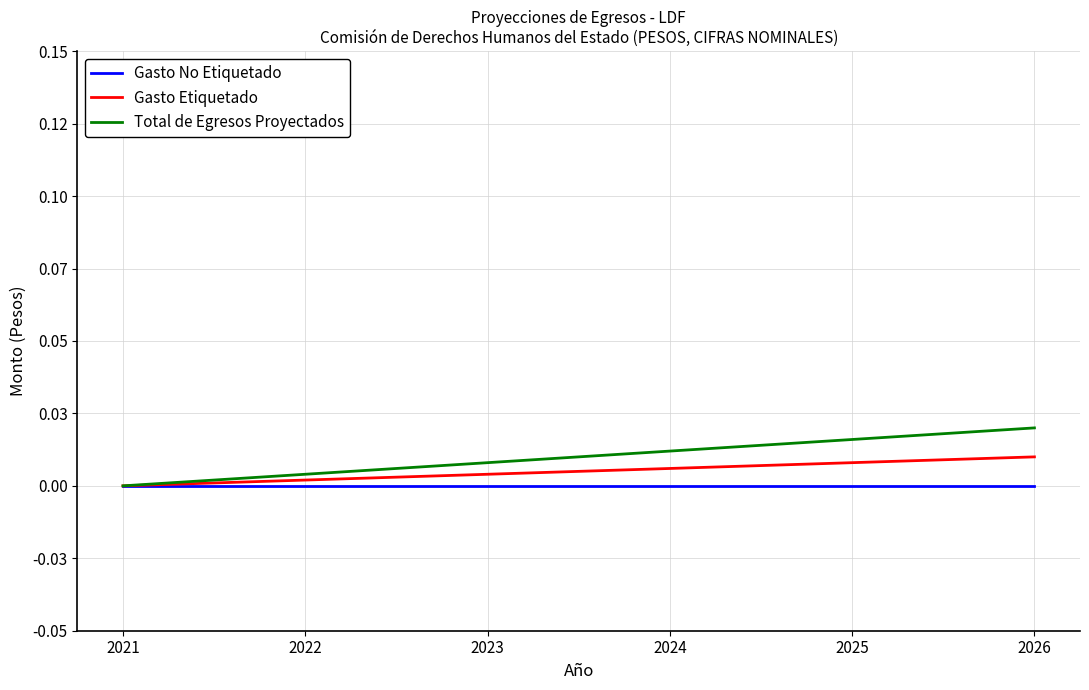

Rank the series at 2024 from highest to lowest value.

Total de Egresos Proyectados, Gasto Etiquetado, Gasto No Etiquetado